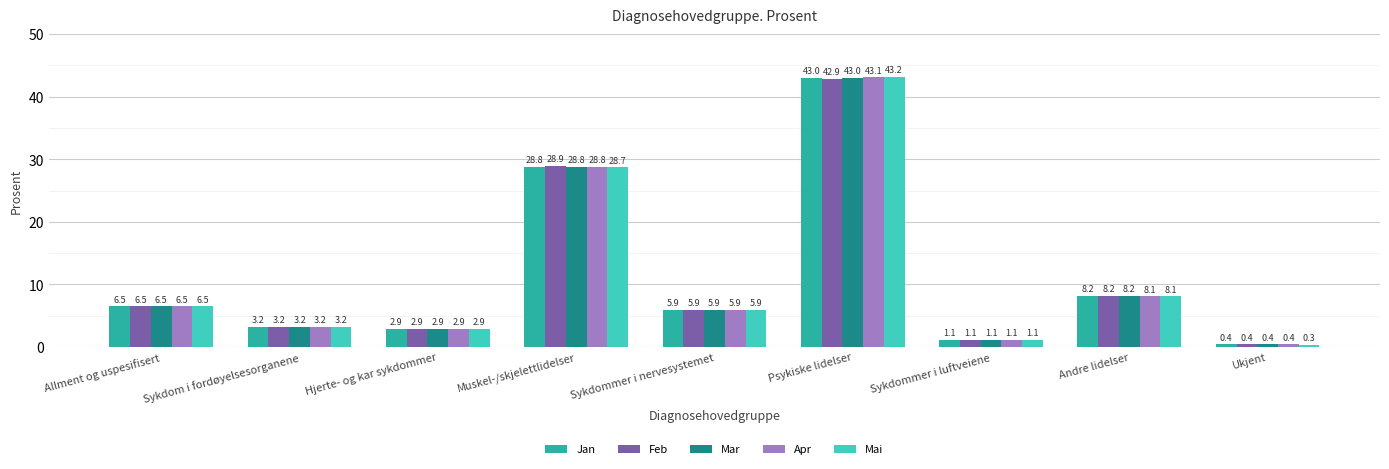

How many data points does each series have?

9